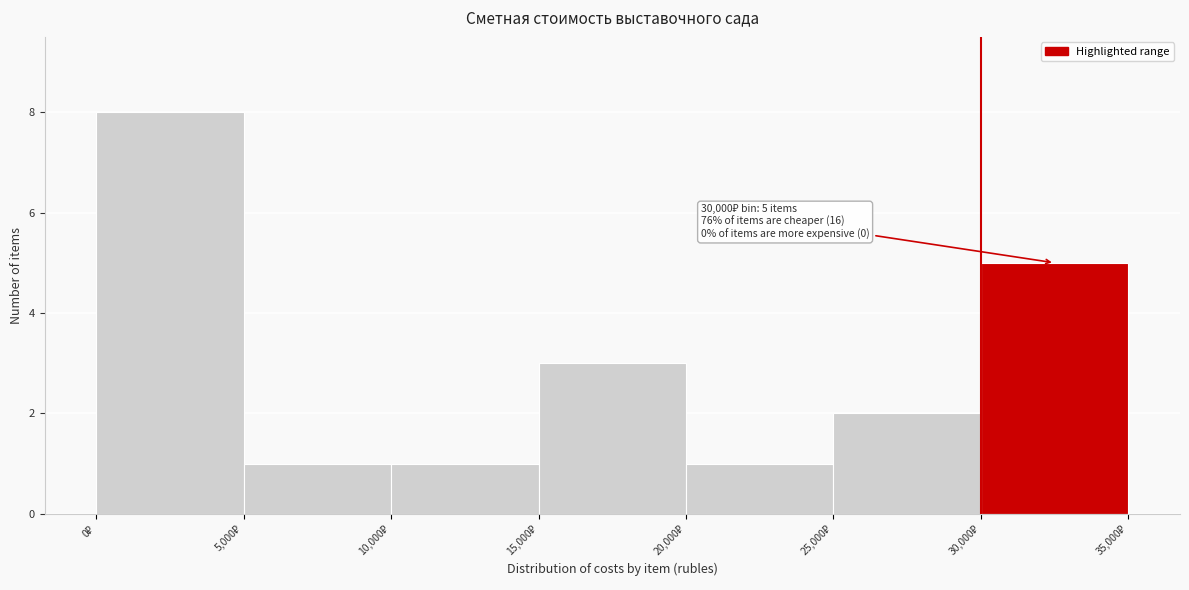

Which range on the x-axis has the tallest bar?

0 to 5000